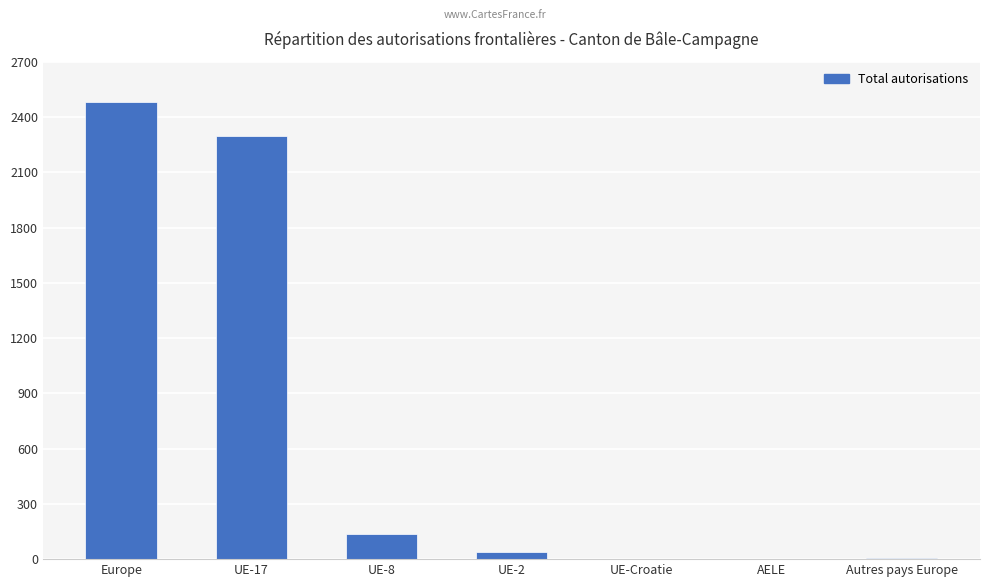

What is the sum of all values?

4966